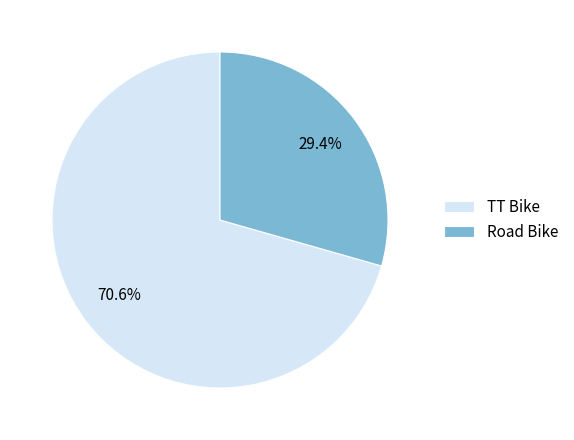

Which category has the biggest portion of the pie?

TT Bike